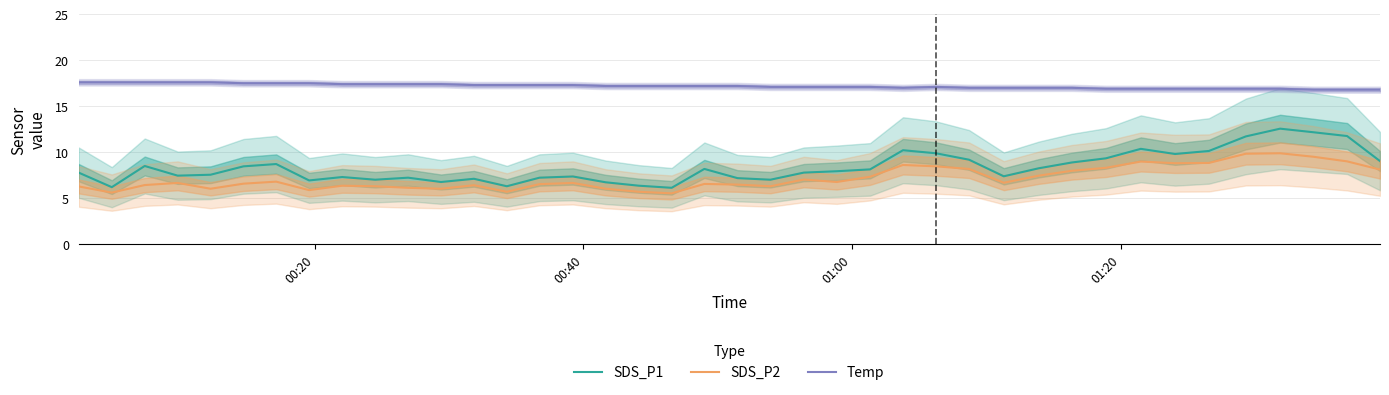

True or false: SDS_P2 and SDS_P1 intersect in this chart.

False